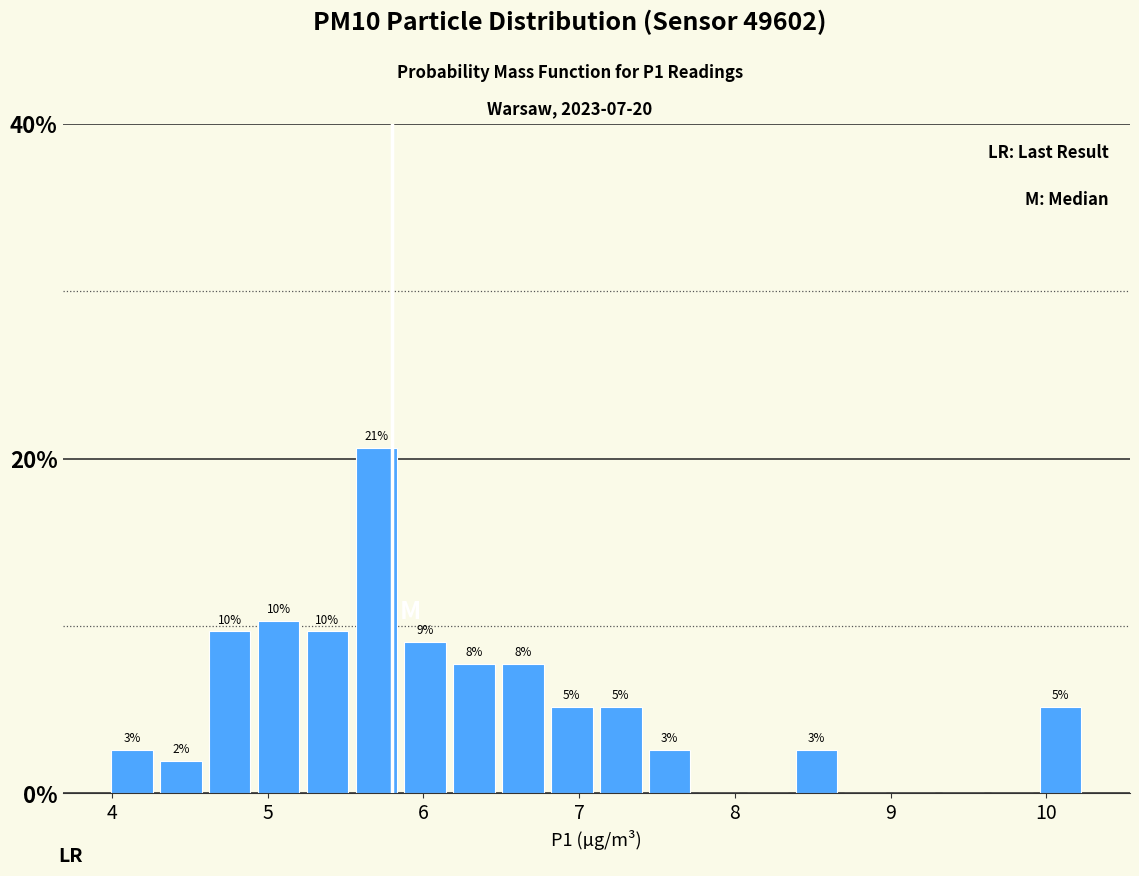

Read against the x-axis, roughly where is the centre of the tallest bar?

5.7